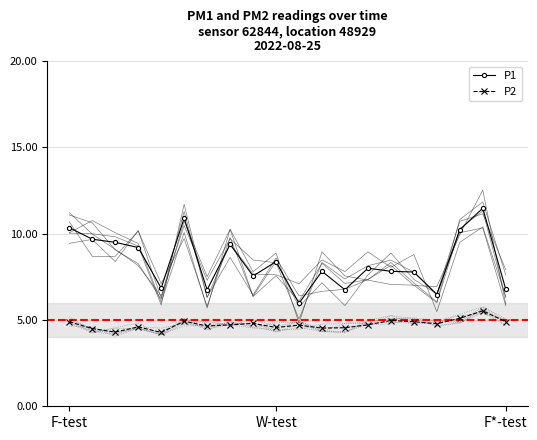

True or false: P1 and P2 cross at least once.

False